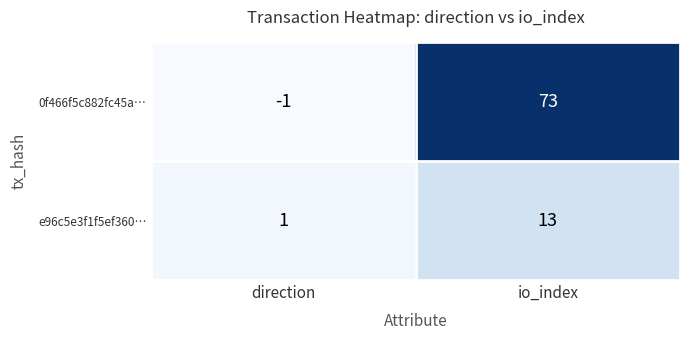

What is the sum of the 0f466f5c882fc45a… values at io_index and direction?

72